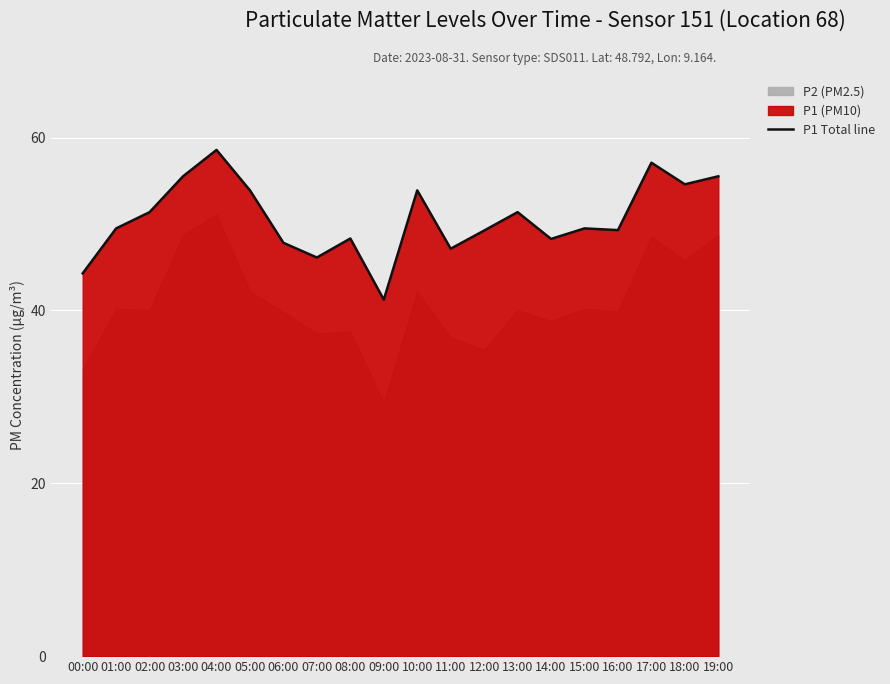

Count the number of values greater than 49.

13